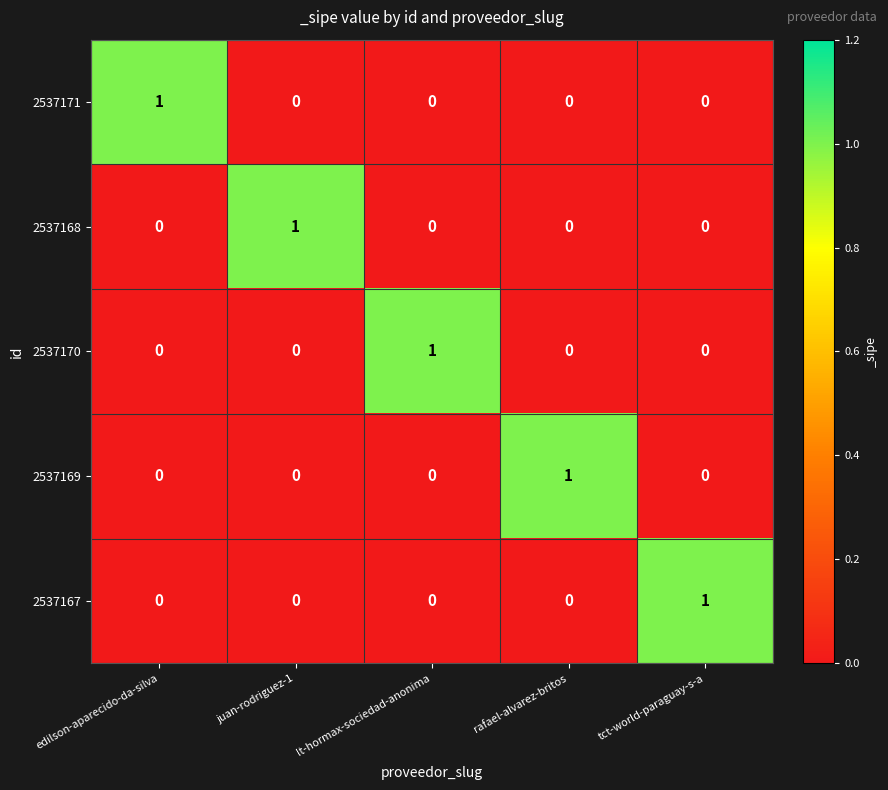

The 2537169 series shows 1 at rafael-alvarez-britos. True or false?

True